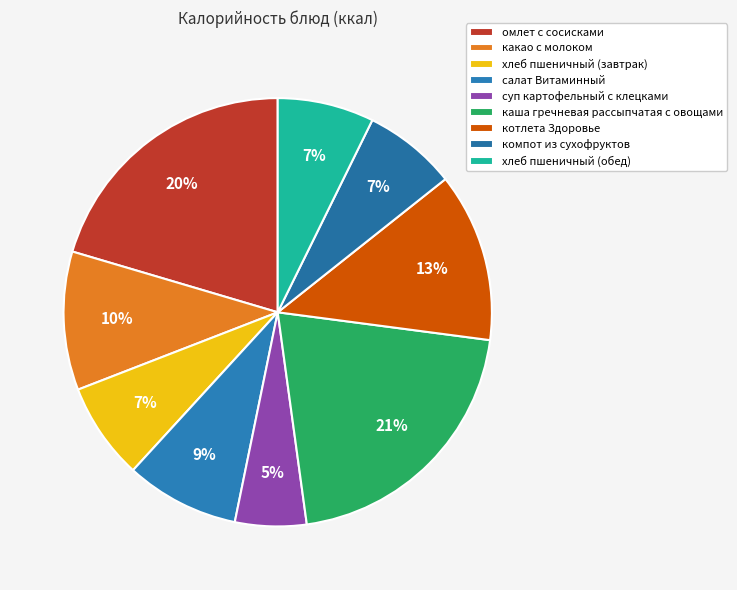

What percentage is the хлеб пшеничный (завтрак) slice, to the nearest percent?

7%